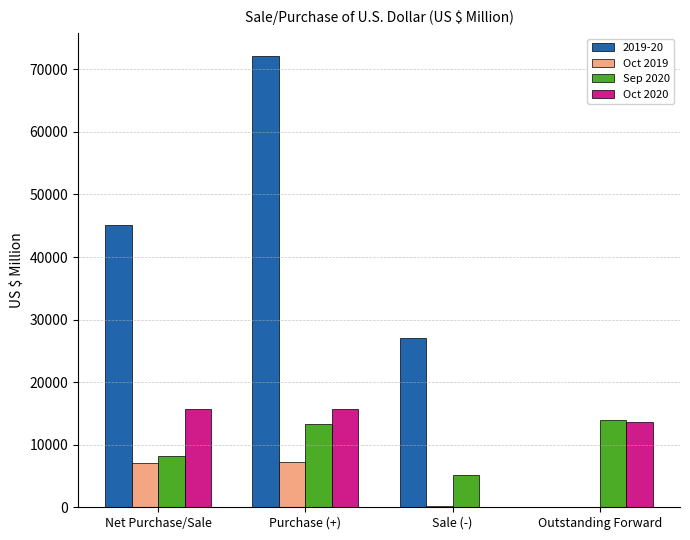

At which category is the sum across all series the highest?

Purchase (+)